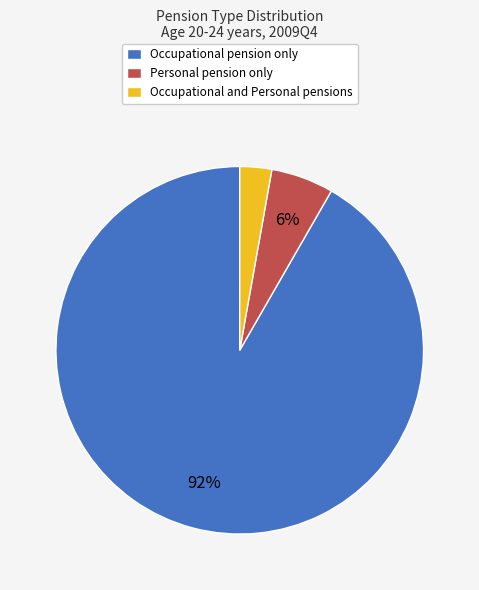

Is it true that Personal pension only is 13% of the pie?

False